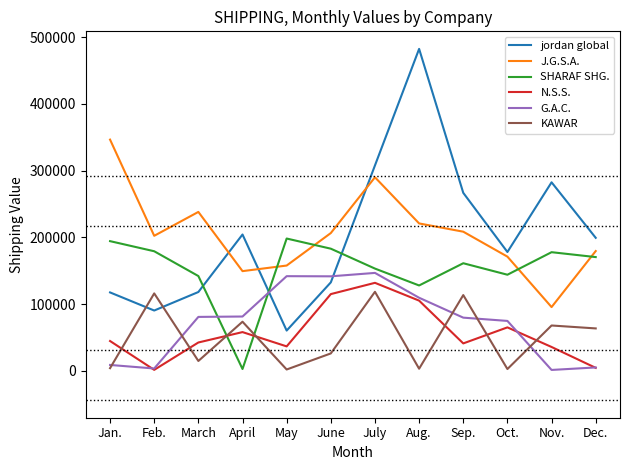

True or false: KAWAR has a value of 102516 at April.

False